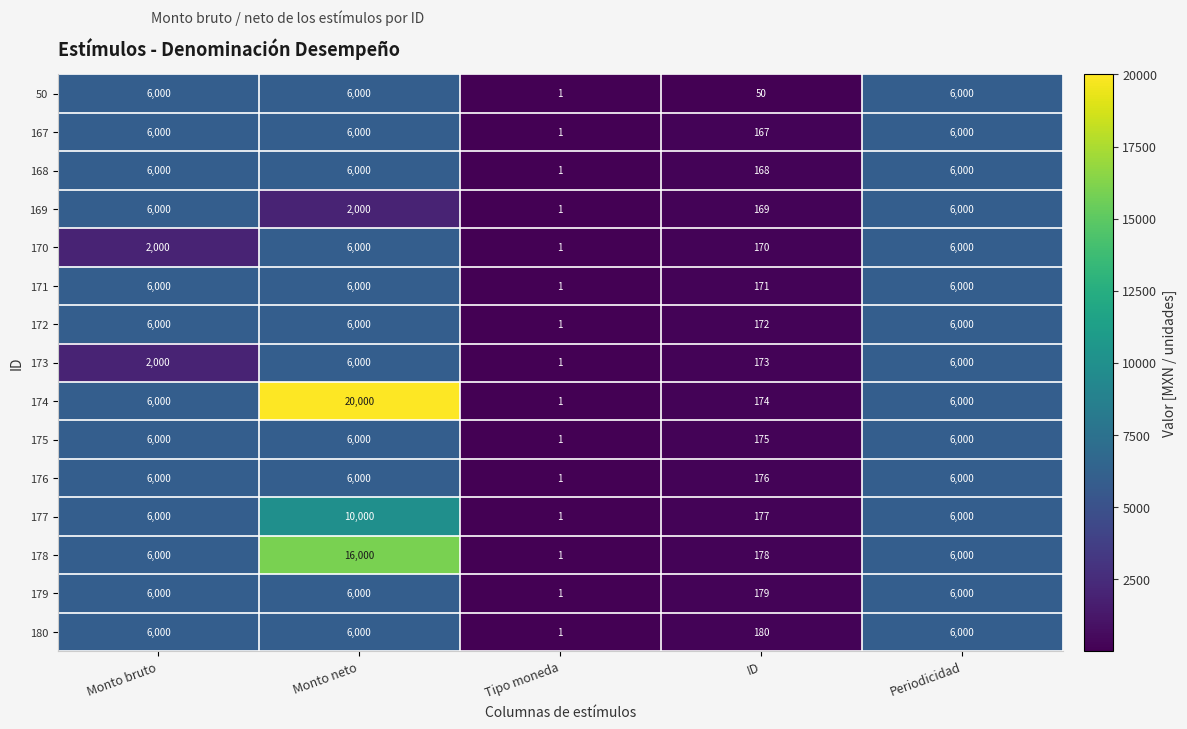

What is the spread (max minus min) of values at ID?

130